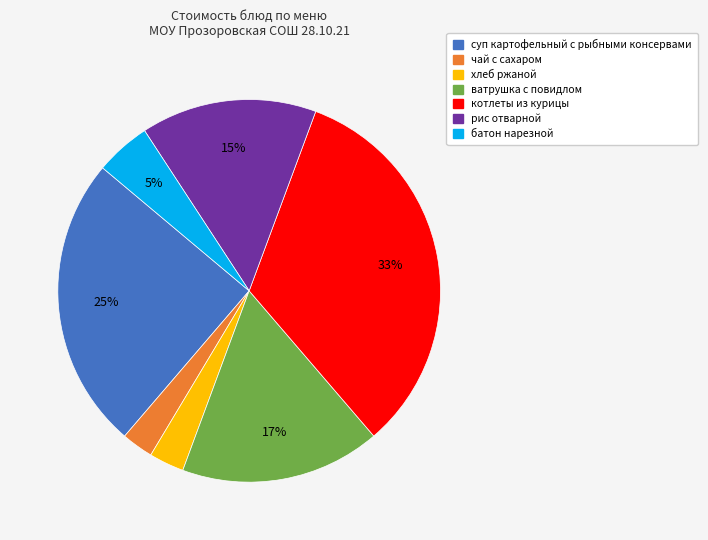

Between рис отварной and суп картофельный с рыбными консервами, which is larger?

суп картофельный с рыбными консервами